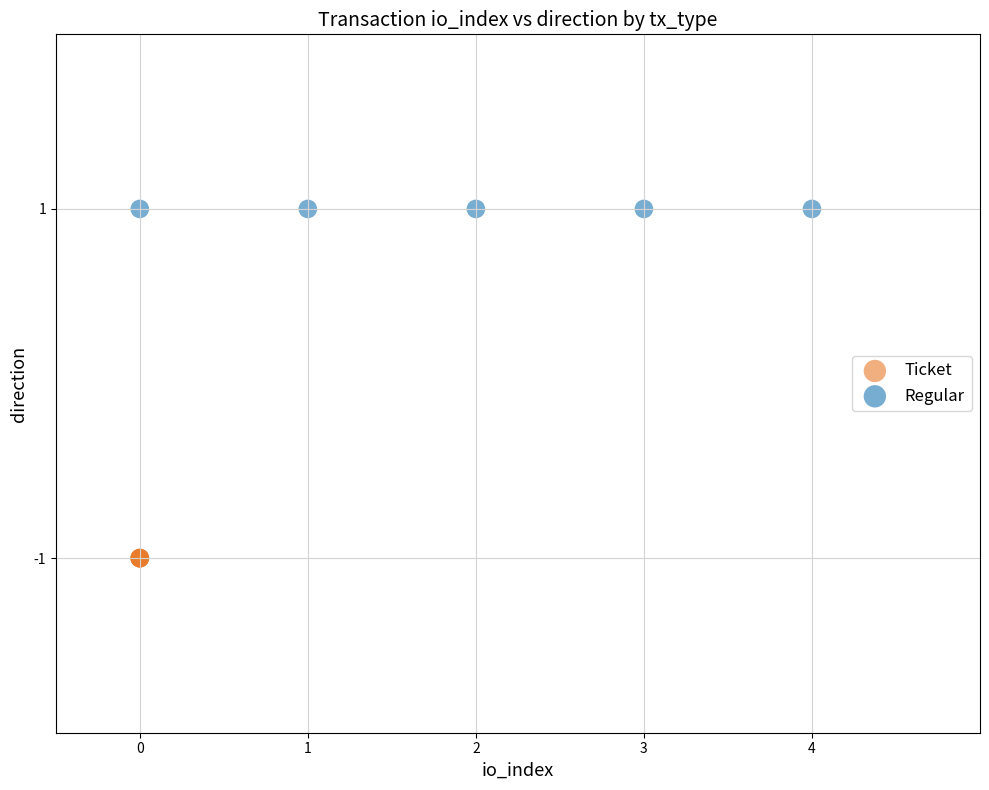

Which series reaches the maximum Y coordinate?

Regular